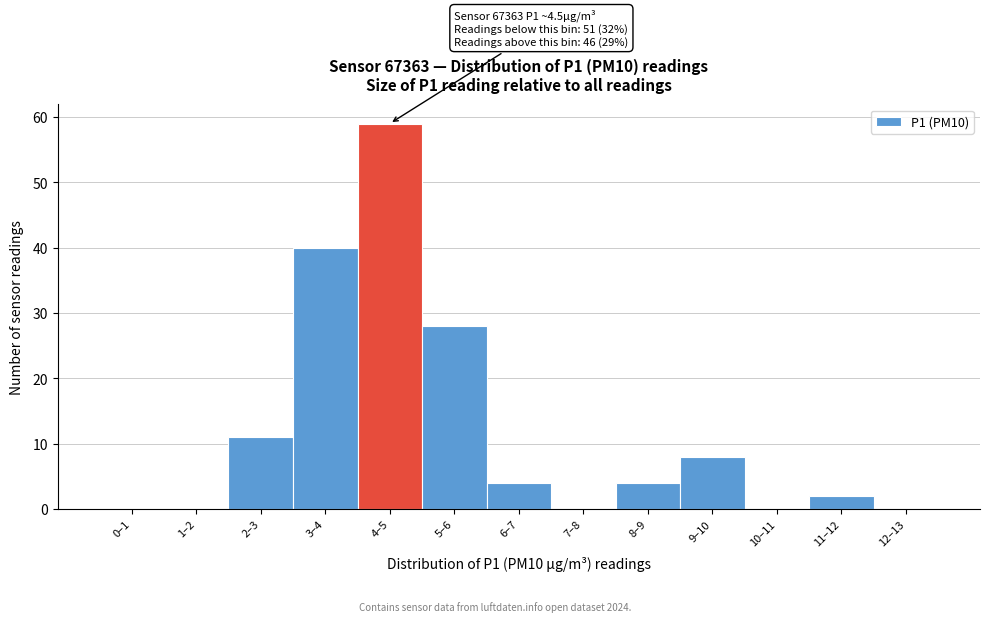

Reading right to left, list all the values displayed in this chart.

12–13=0	11–12=2	10–11=0	9–10=8	8–9=4	7–8=0	6–7=4	5–6=28	4–5=59	3–4=40	2–3=11	1–2=0	0–1=0